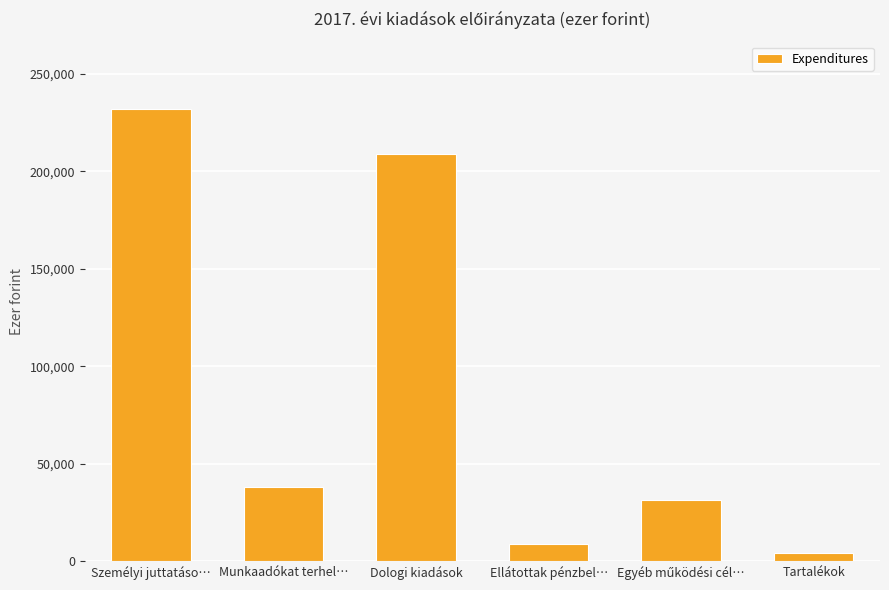

What is the change in value from Személyi juttatáso… to Tartalékok?

-227881